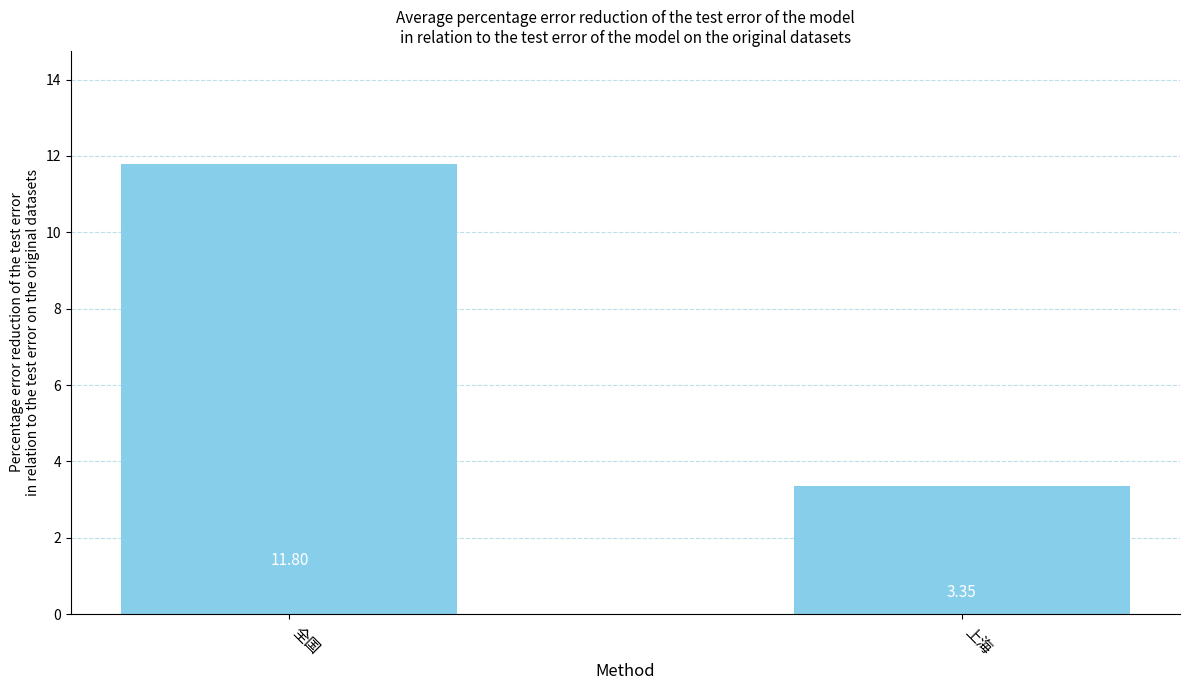

List the labels in order of value, smallest first.

上海, 全国